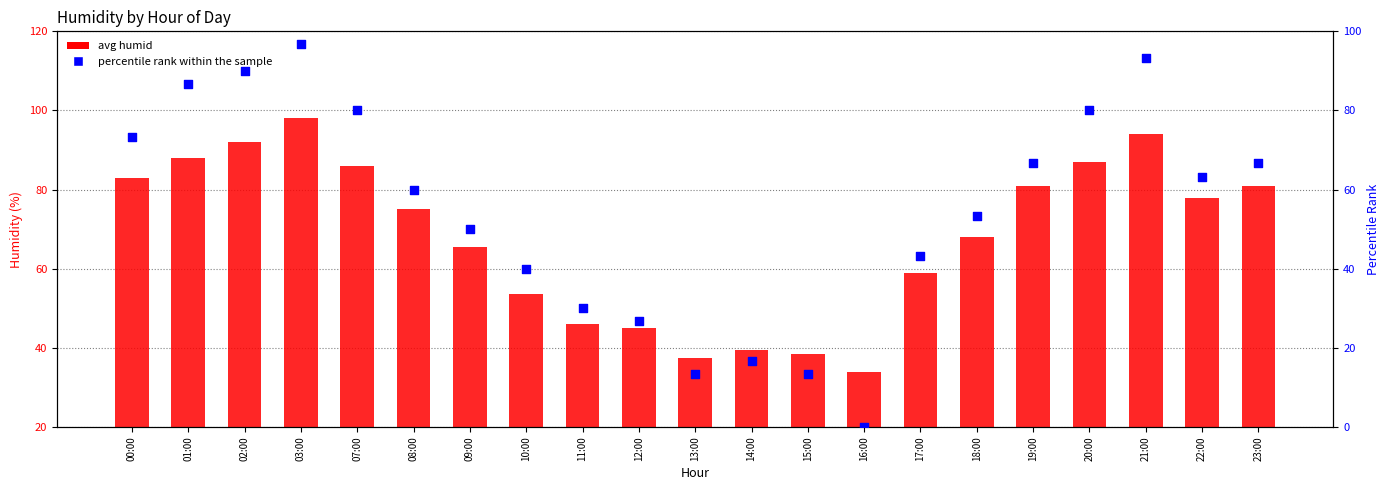

What are all the series names shown in the legend?

avg humid, percentile rank within the sample